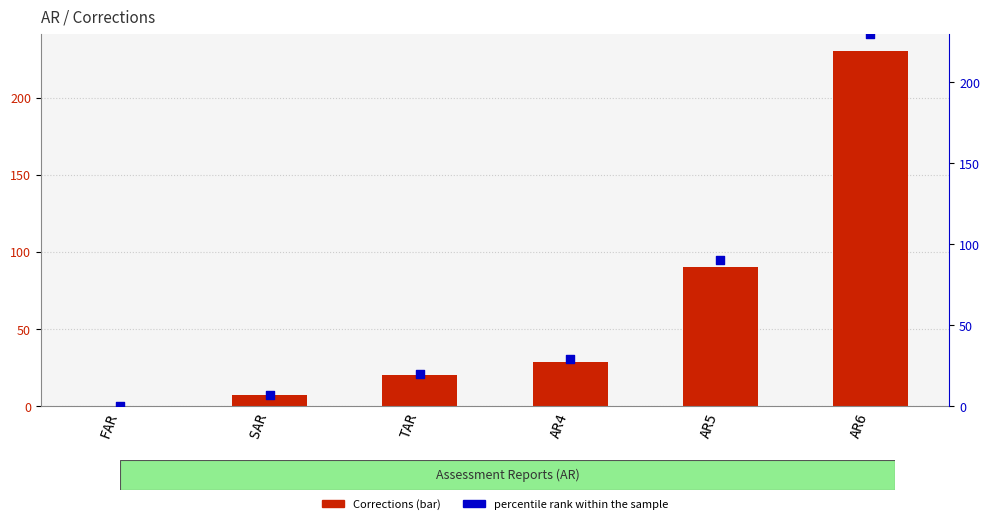

At which category is the sum across all series the highest?

AR6